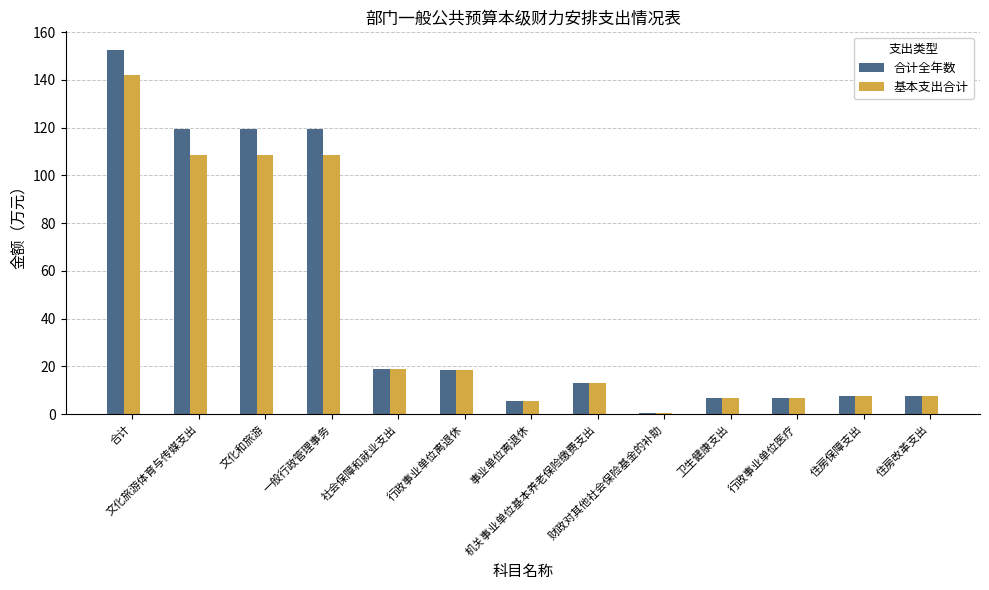

What is the greatest value displayed?

152.7